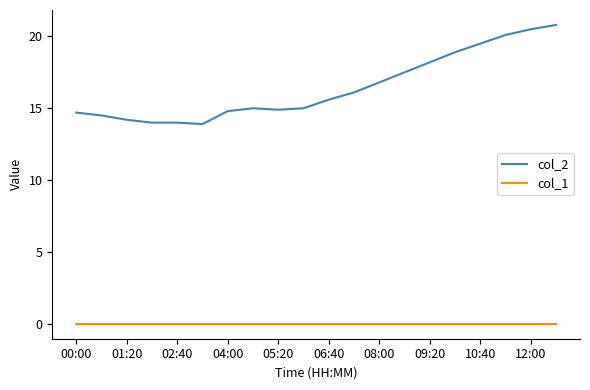

Reading right to left, what are all the values shown in this chart?

col_2: 20.8	20.5	20.1	19.5	18.9	18.2	17.5	16.8	16.1	15.6	15.0	14.9	15.0	14.8	13.9	14.0	14.0	14.2	14.5	14.7
col_1: 0.0	0.0	0.0	0.0	0.0	0.0	0.0	0.0	0.0	0.0	0.0	0.0	0.0	0.0	0.0	0.0	0.0	0.0	0.0	0.0